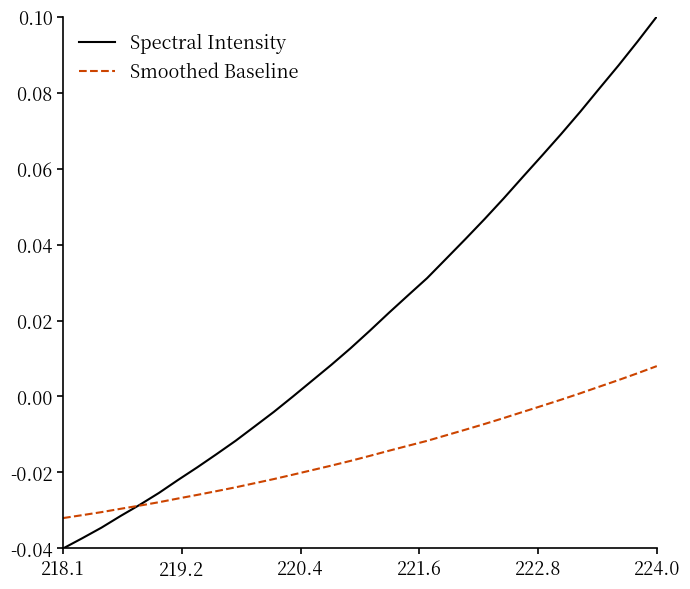

Which series has the largest total across all categories?

Spectral Intensity